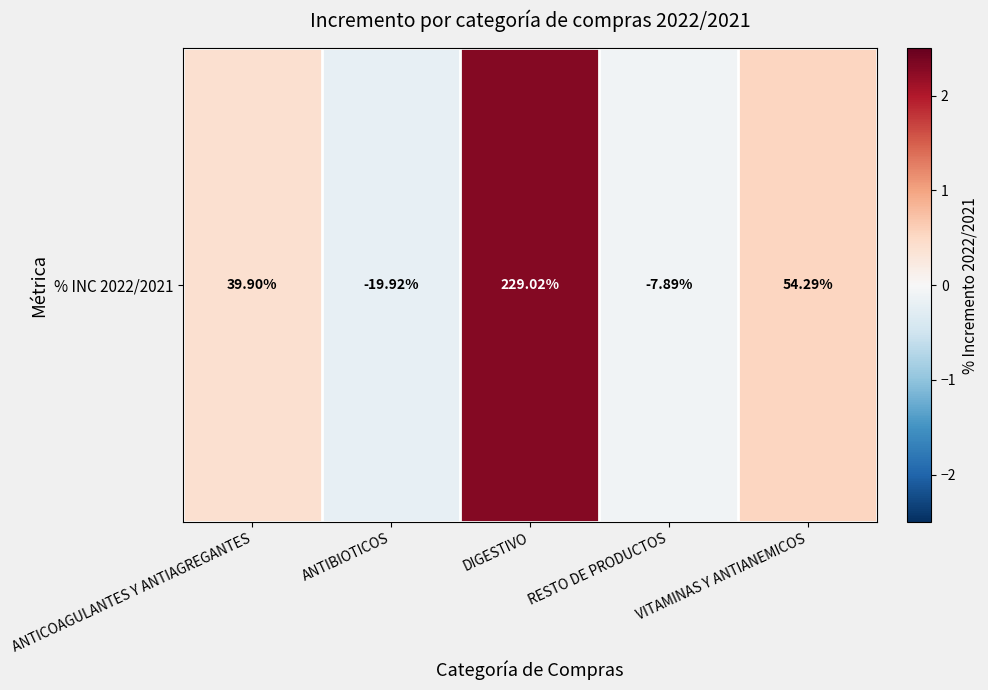

Which category has the lowest value across all series?

ANTIBIOTICOS